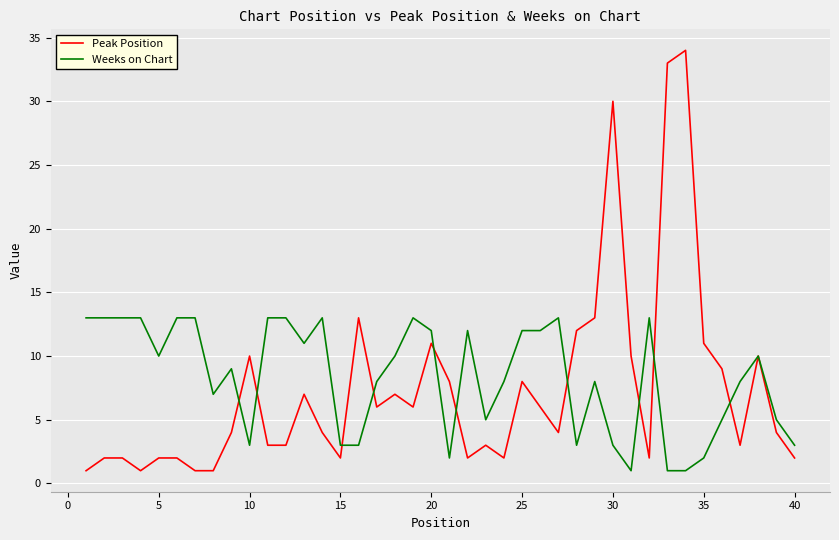

What is the maximum value shown in the chart?

34